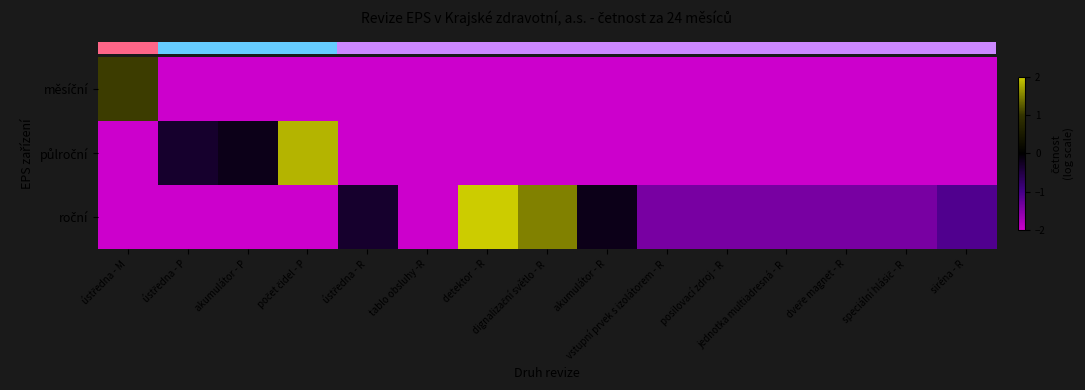

At vstupní prvek s izolátorem - R, list the series in order from smallest to largest.

row_0, row_1, row_2